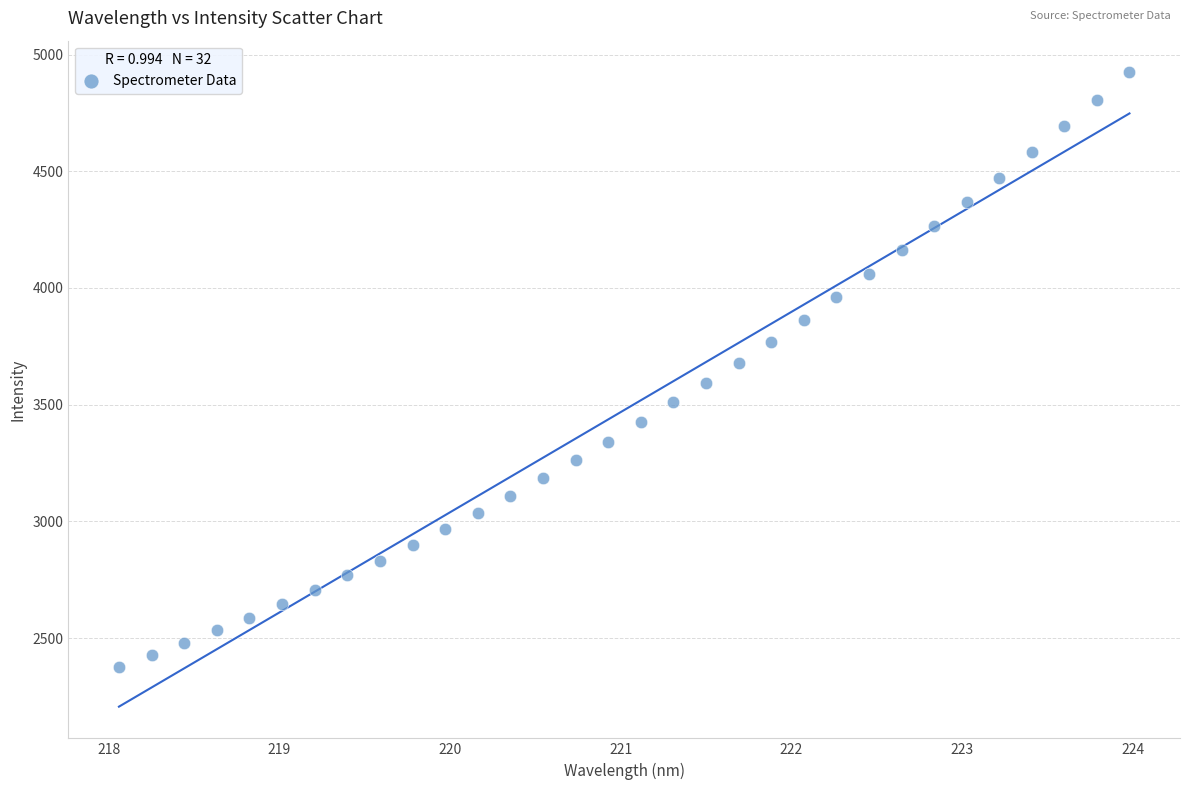

What is the range of Y values (max minus min)?

2548.0